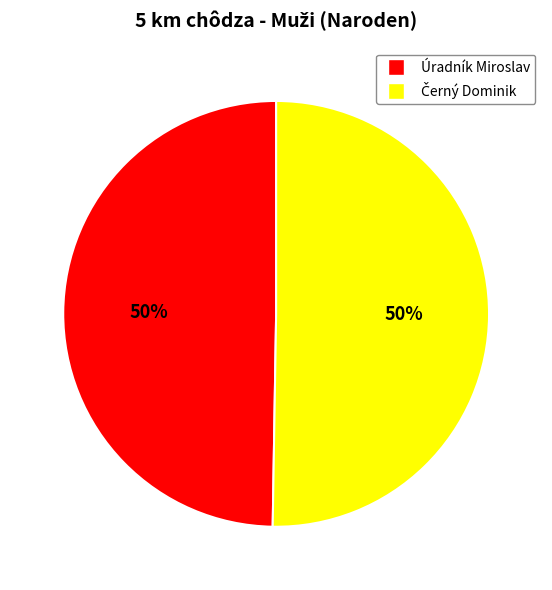

True or false: Úradník Miroslav accounts for 50% of the total.

True